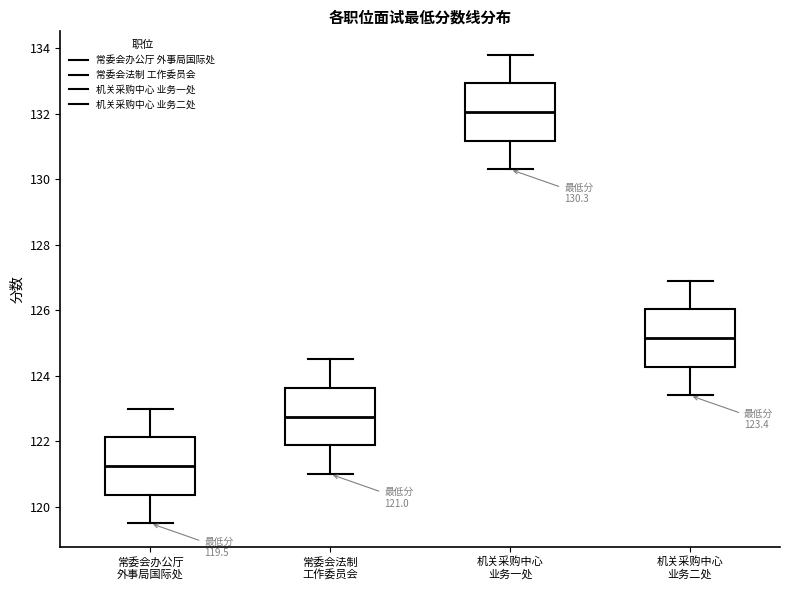

Which box's median line is the highest?

机关采购中心 业务一处